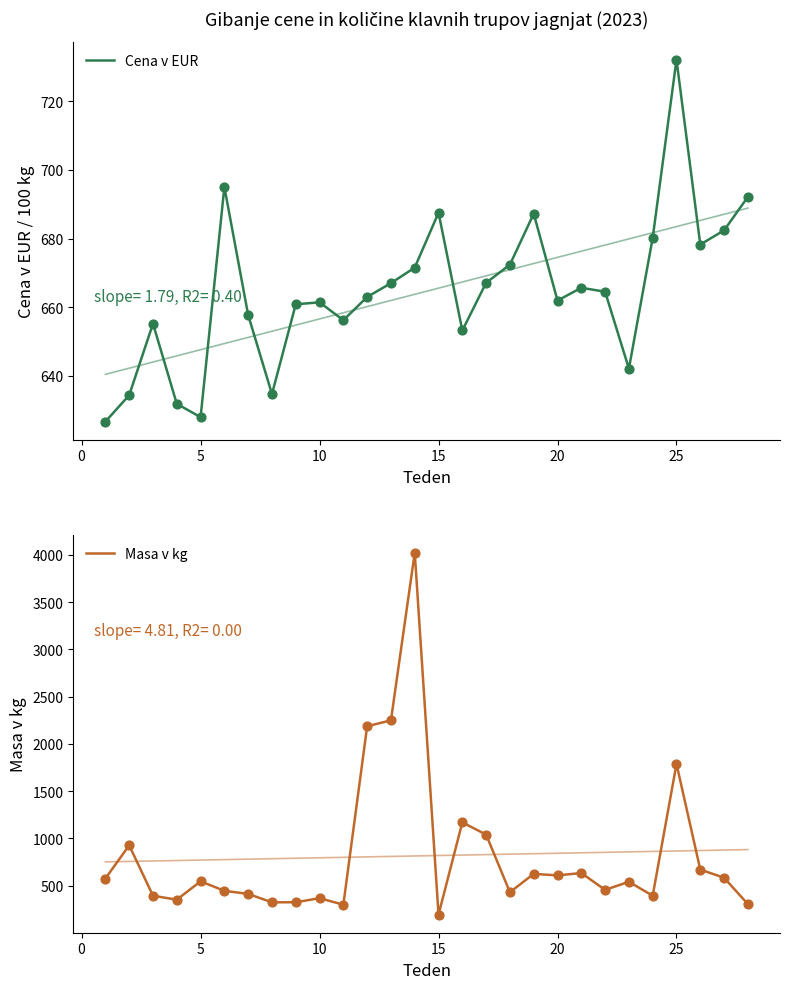

Is the value of Masa v kg at 5 greater than the value of Cena v EUR at 15?

No